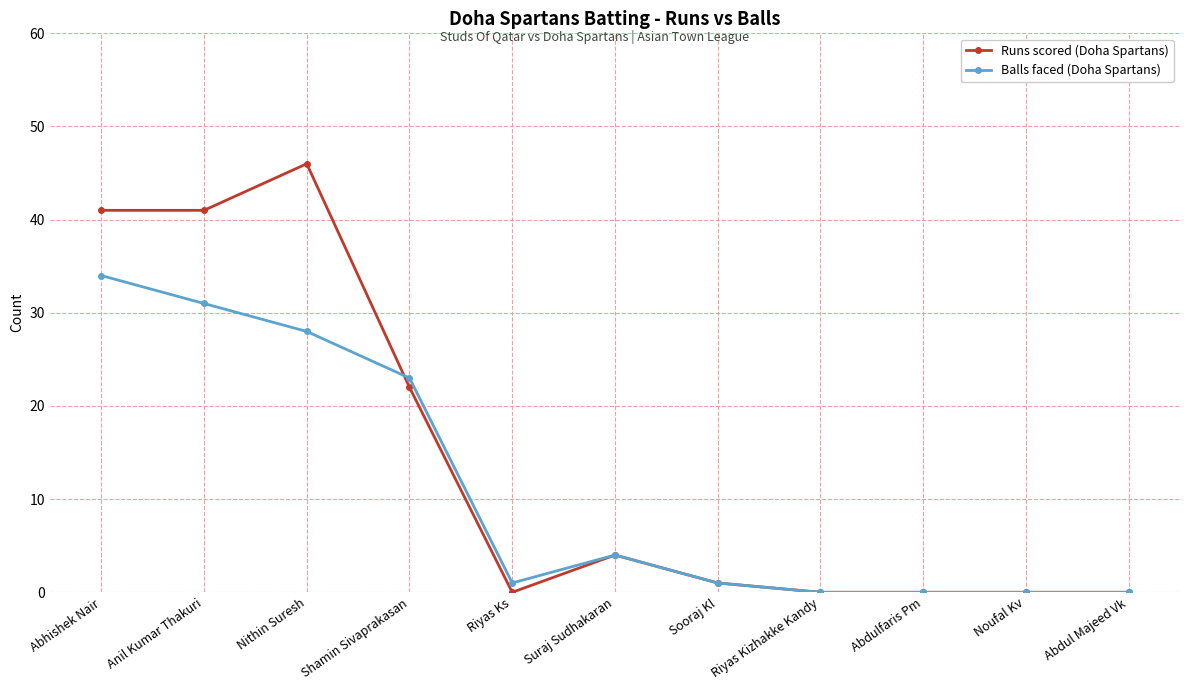

Where is Balls faced (Doha Spartans) nearest to the value 17?

Shamin Sivaprakasan